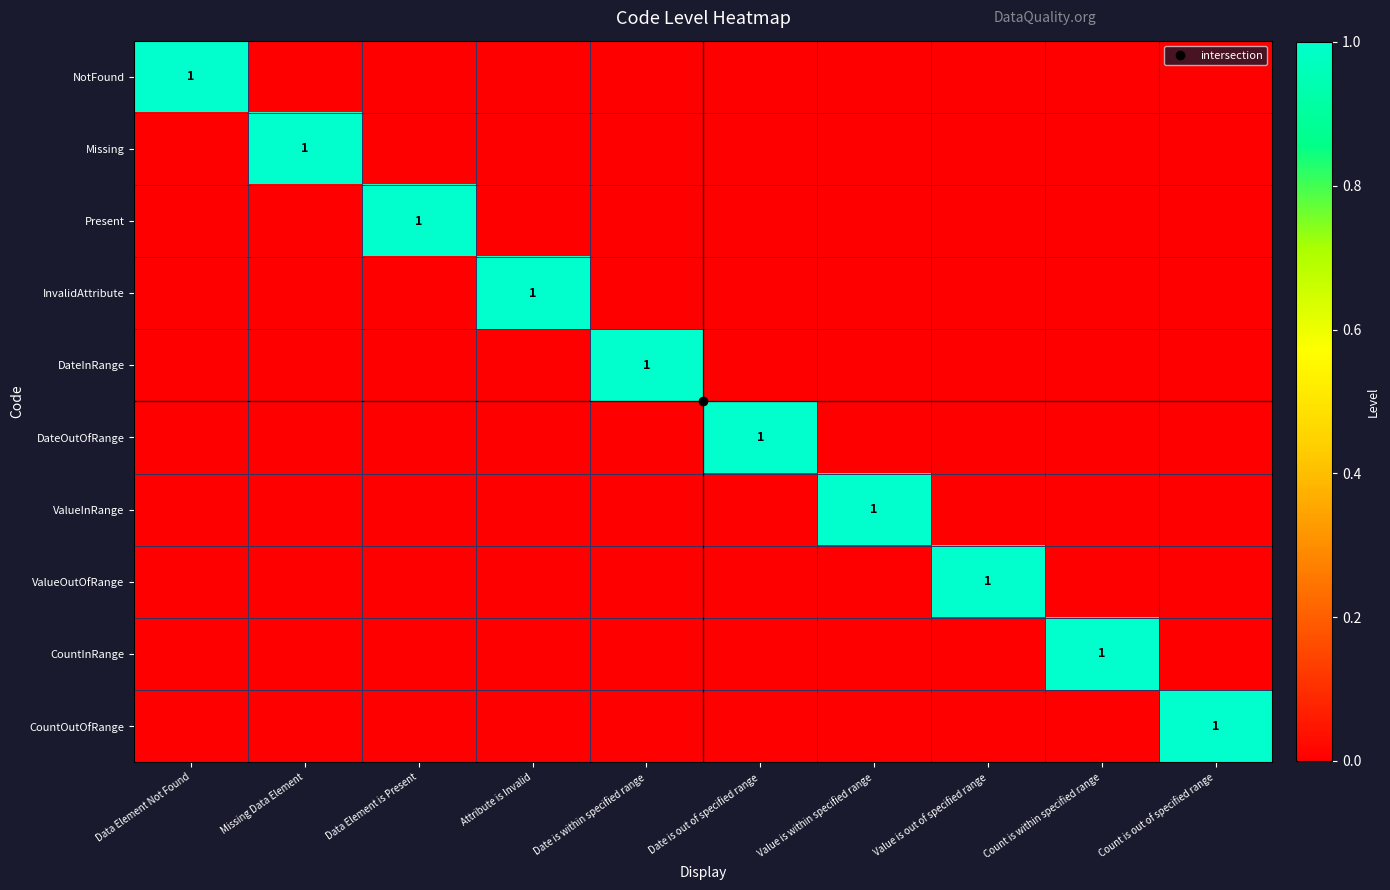

How many Missing values are between 0 and 1?

10